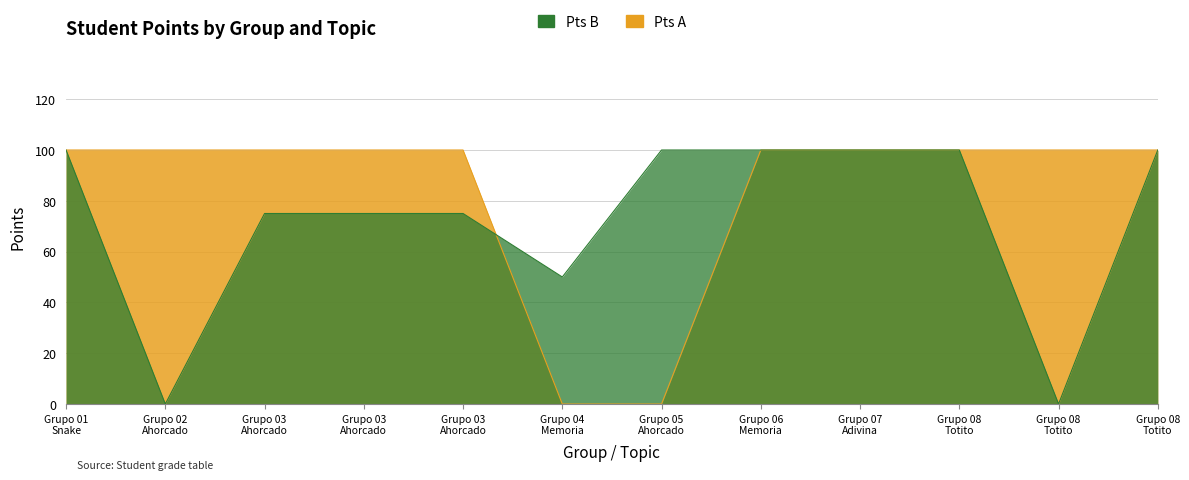

What is the sum of all Pts A values?

1000